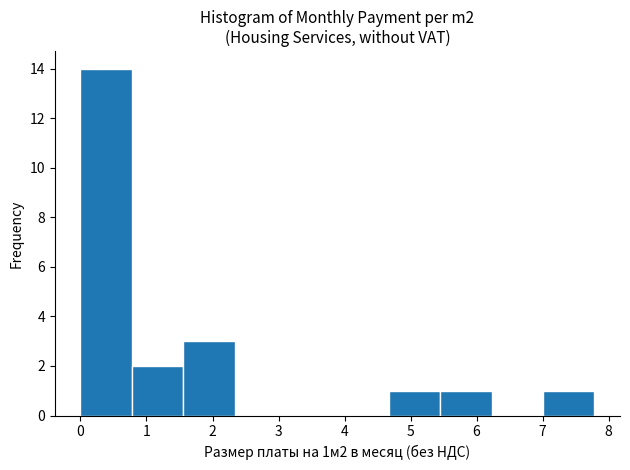

Over which range of the x-axis is the bar tallest?

0.0 to 0.8